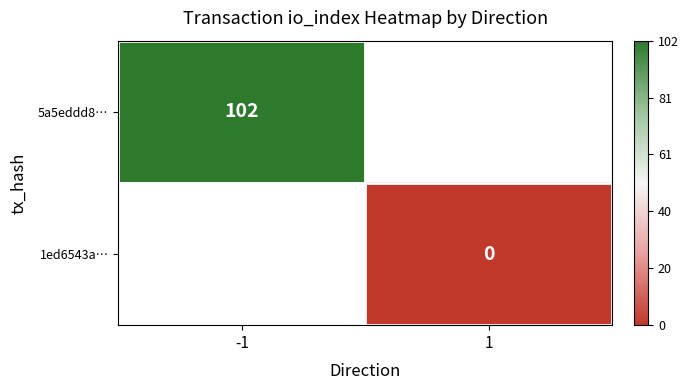

Is the value of 1ed6543a… at 1 greater than the value of 5a5eddd8… at -1?

No